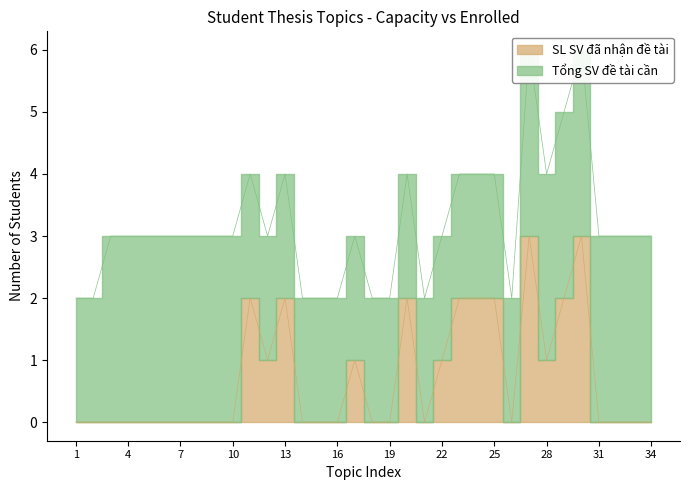

Rank the categories by value from highest to lowest.

27, 30, 11, 13, 20, 23, 24, 25, 29, 12, 17, 22, 28, 1, 2, 3, 4, 5, 6, 7, 8, 9, 10, 14, 15, 16, 18, 19, 21, 26, 31, 32, 33, 34